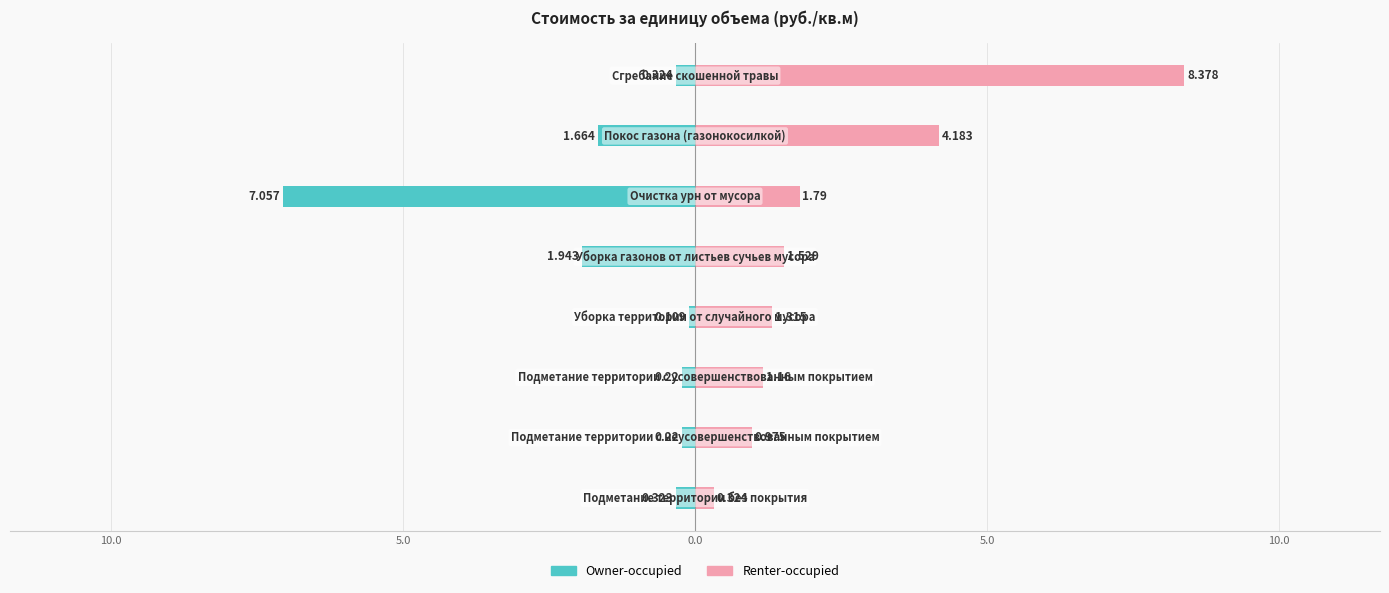

List the series in order of their peak value, highest first.

Renter-occupied, Owner-occupied